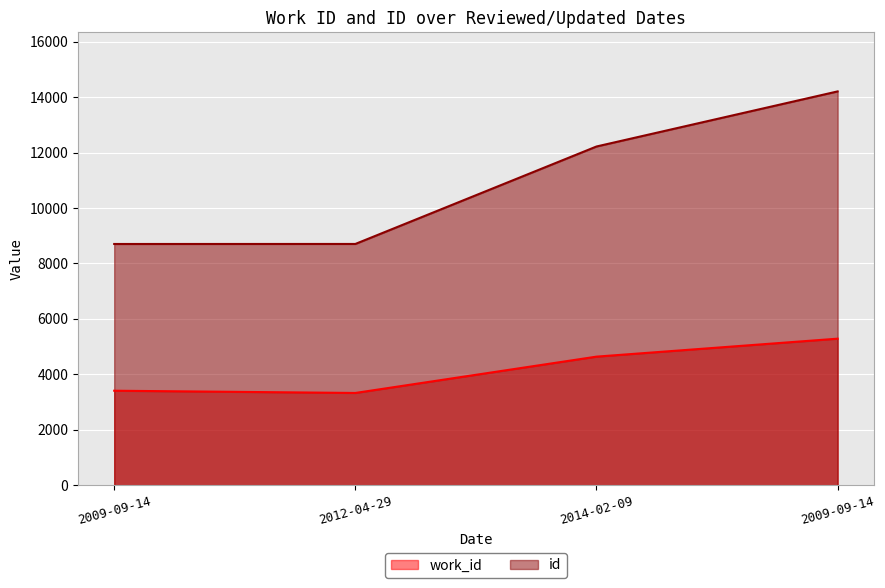

What is the sum of all id values?

43832